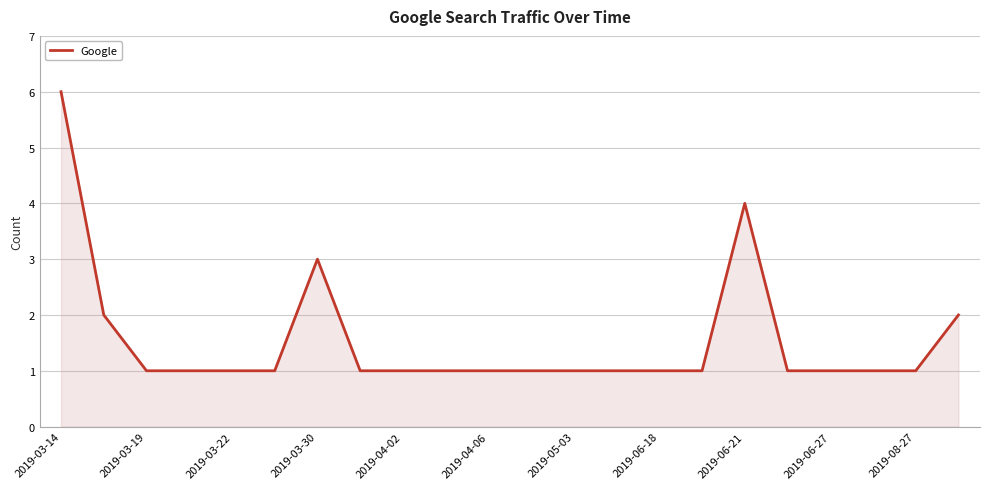

How many lines are shown in the chart?

1